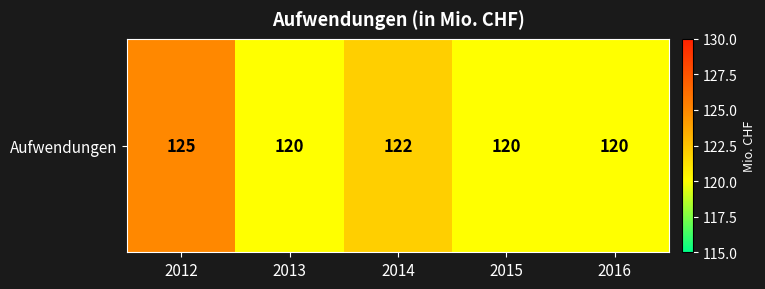

What is the average value?

121